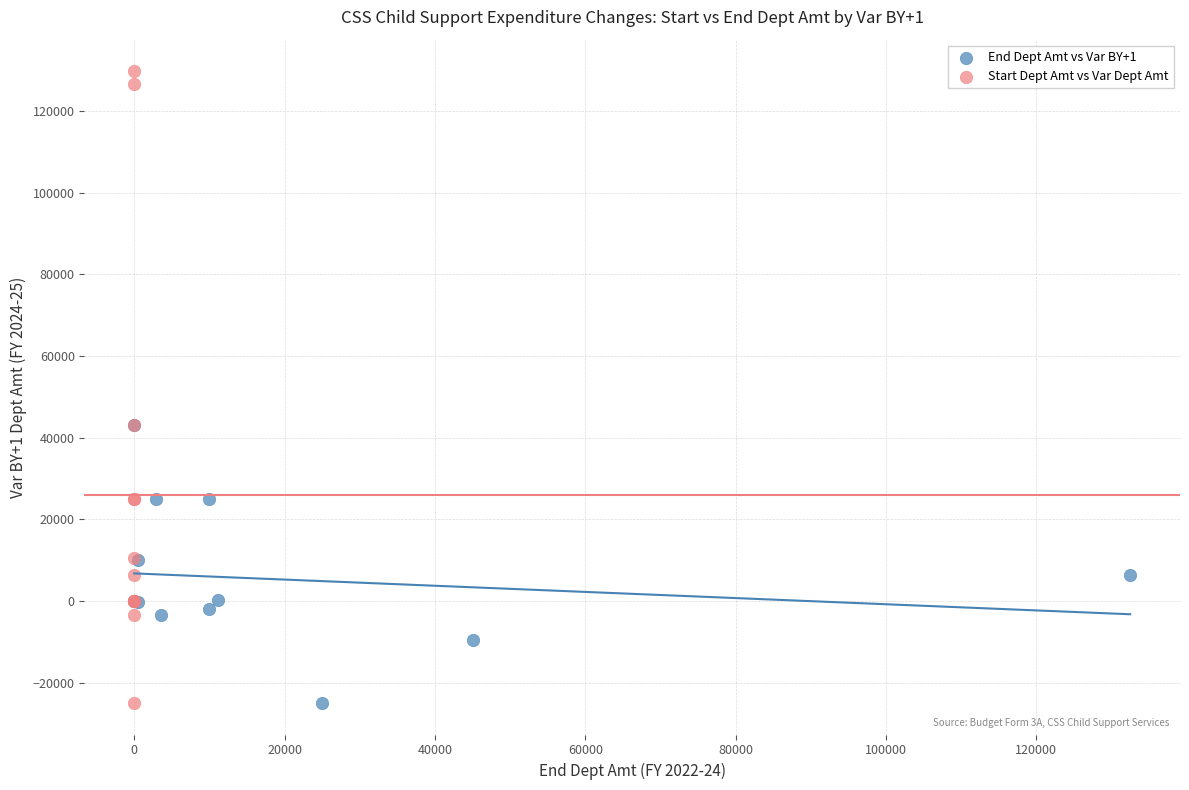

Which series reaches the maximum Y coordinate?

Start Dept Amt vs Var Dept Amt